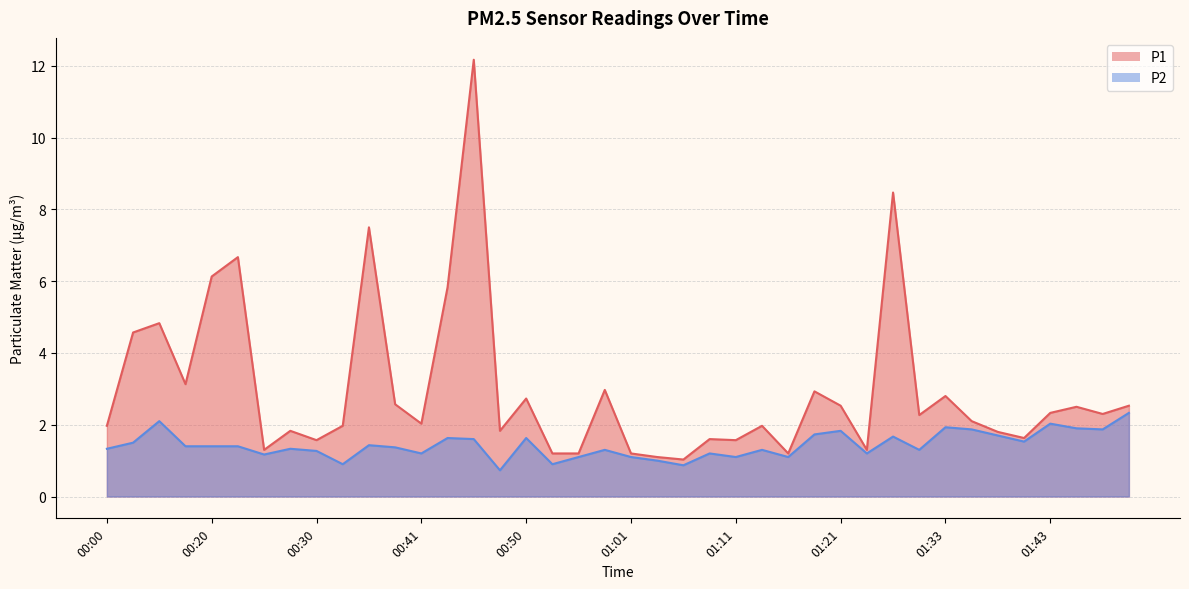

Reading left to right, transcribe all the data shown in this chart.

P1: 2.0	4.6	4.8	3.1	6.1	6.7	1.3	1.8	1.6	2.0	7.5	2.6	2.0	5.8	12.2	1.8	2.7	1.2	1.2	3.0	1.2	1.1	1.0	1.6	1.6	2.0	1.2	2.9	2.5	1.3	8.5	2.3	2.8	2.1	1.8	1.6	2.3	2.5	2.3	2.5
P2: 1.3	1.5	2.1	1.4	1.4	1.4	1.2	1.3	1.3	0.9	1.4	1.4	1.2	1.6	1.6	0.7	1.6	0.9	1.1	1.3	1.1	1.0	0.9	1.2	1.1	1.3	1.1	1.7	1.8	1.2	1.7	1.3	1.9	1.9	1.7	1.5	2.0	1.9	1.9	2.3